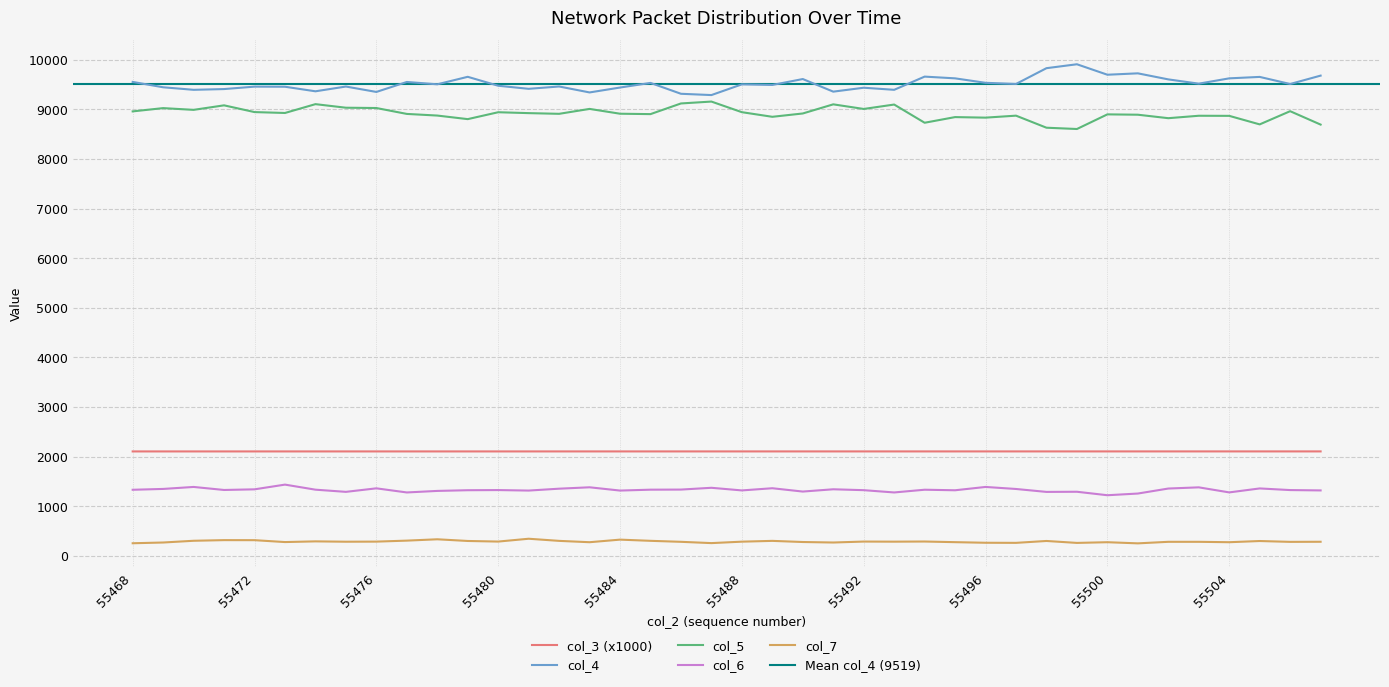

True or false: col_5 has more than 0 points higher than both neighbors.

True